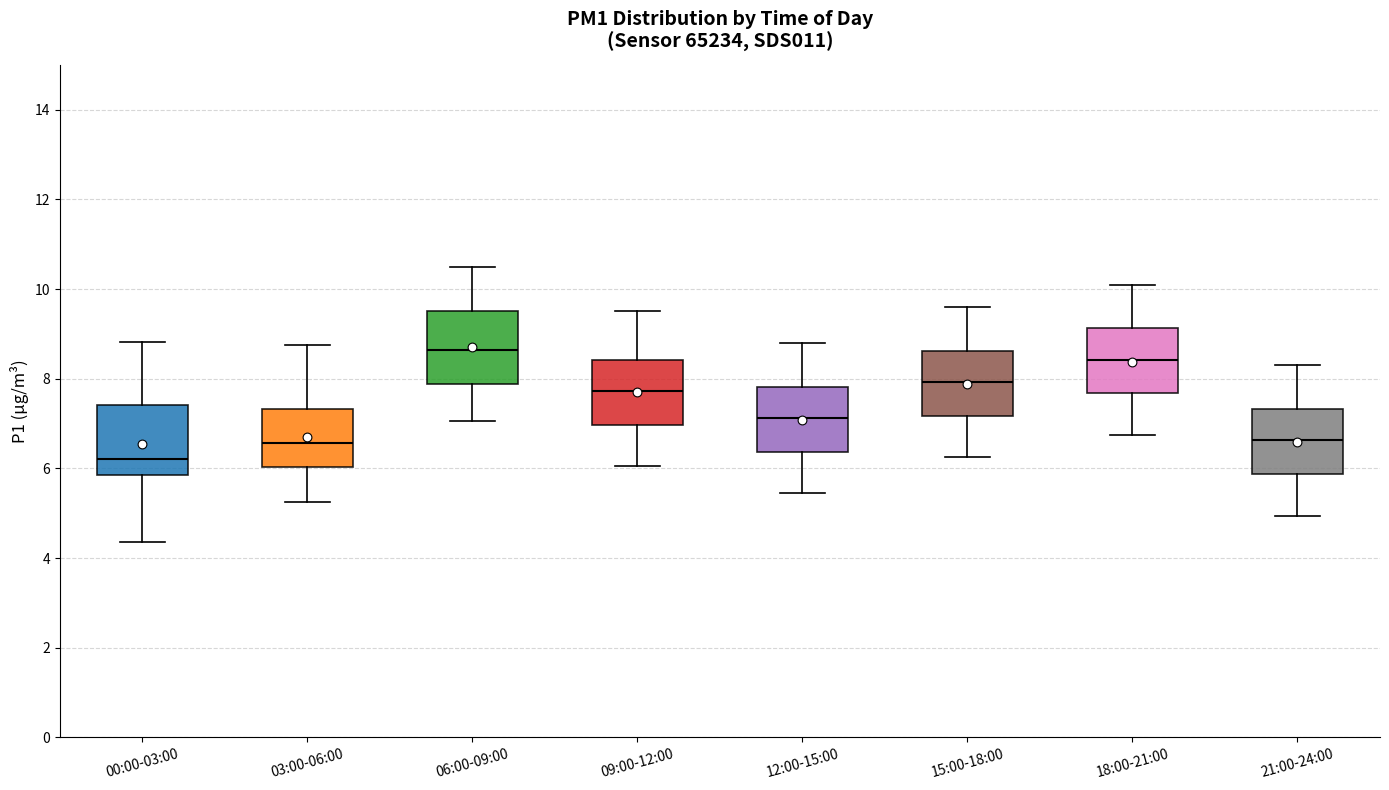

Where does the median line of the box for 03:00-06:00 sit on the y-axis? The values are not printed on the chart, so give them approximately, as read against the axis.

6.6